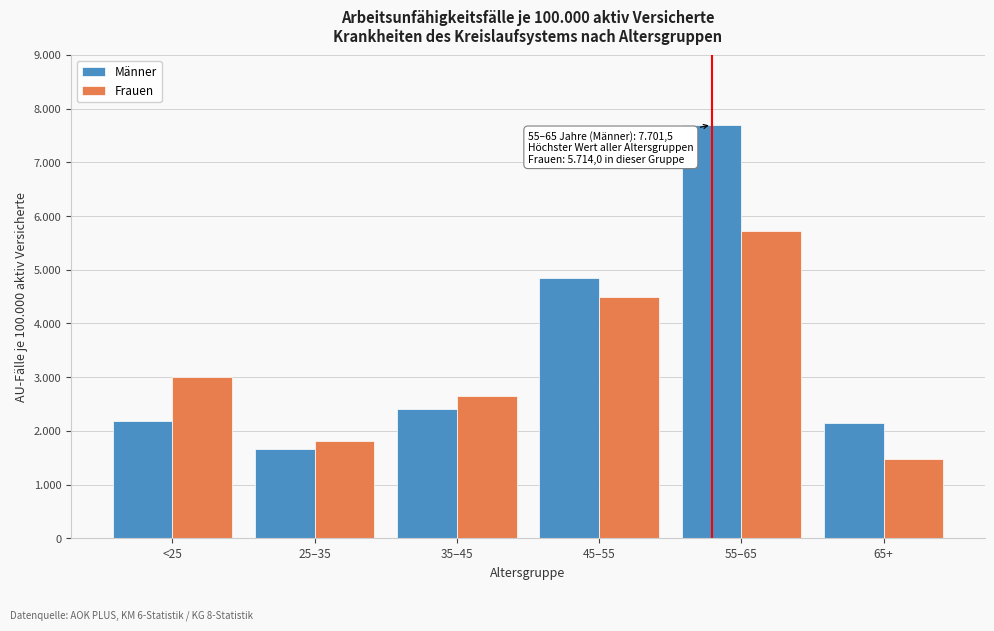

What are all the series names shown in the legend?

Männer, Frauen